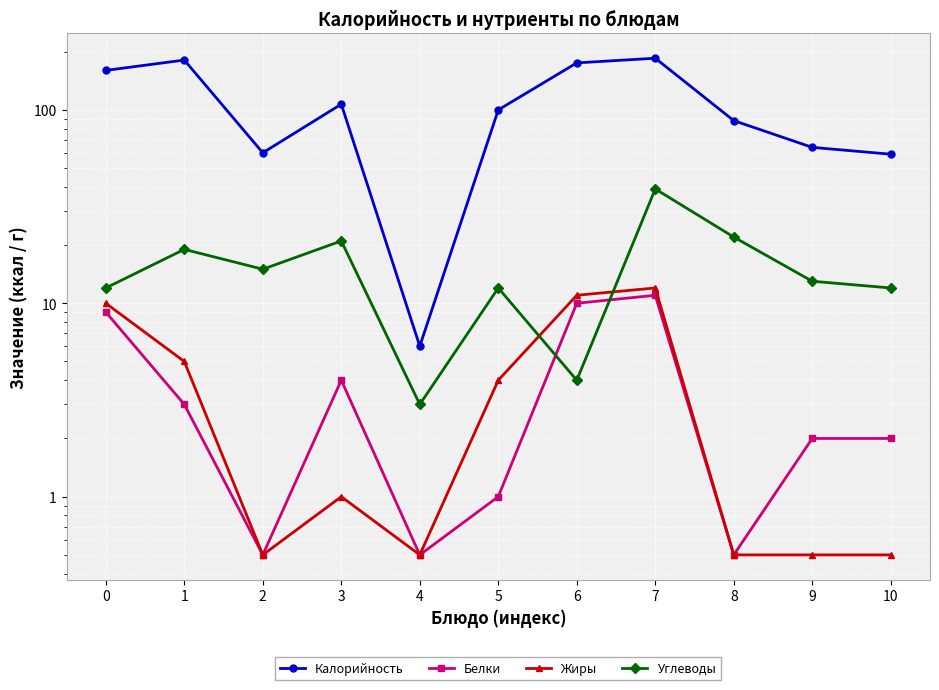

At which category is the sum across all series the highest?

7